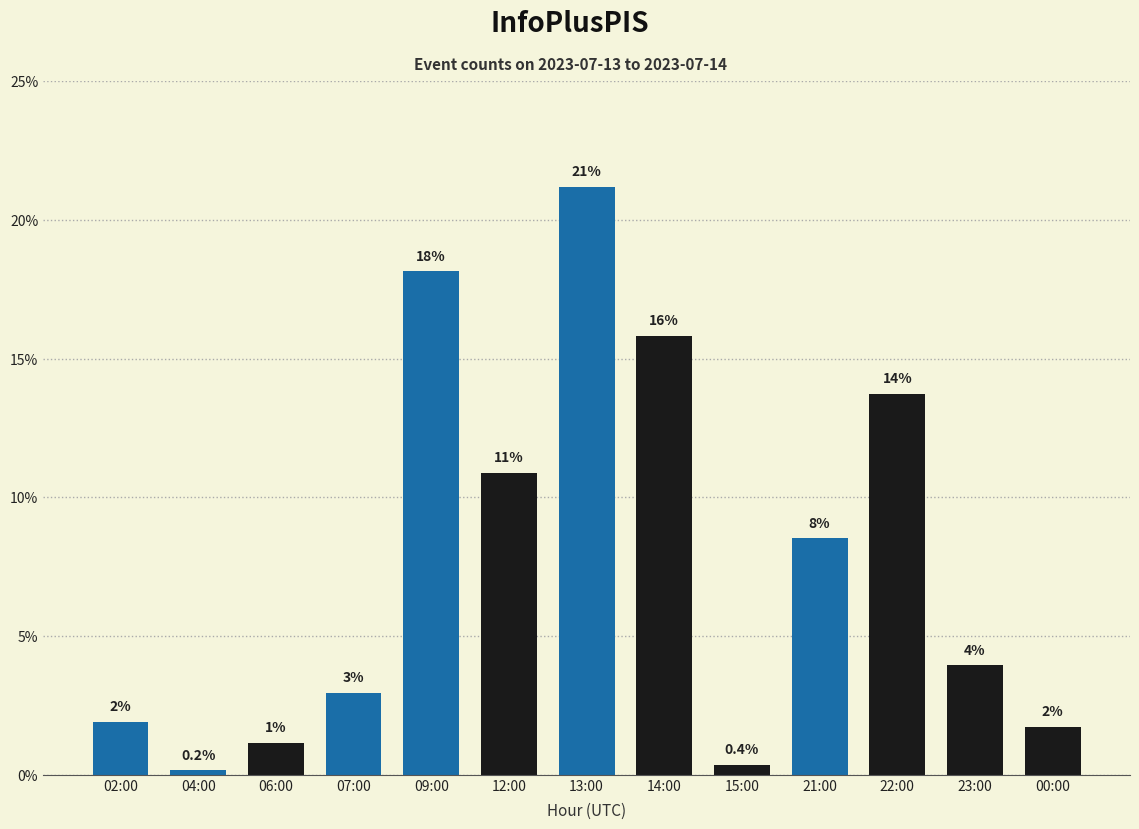

Does the chart contain any negative values?

No